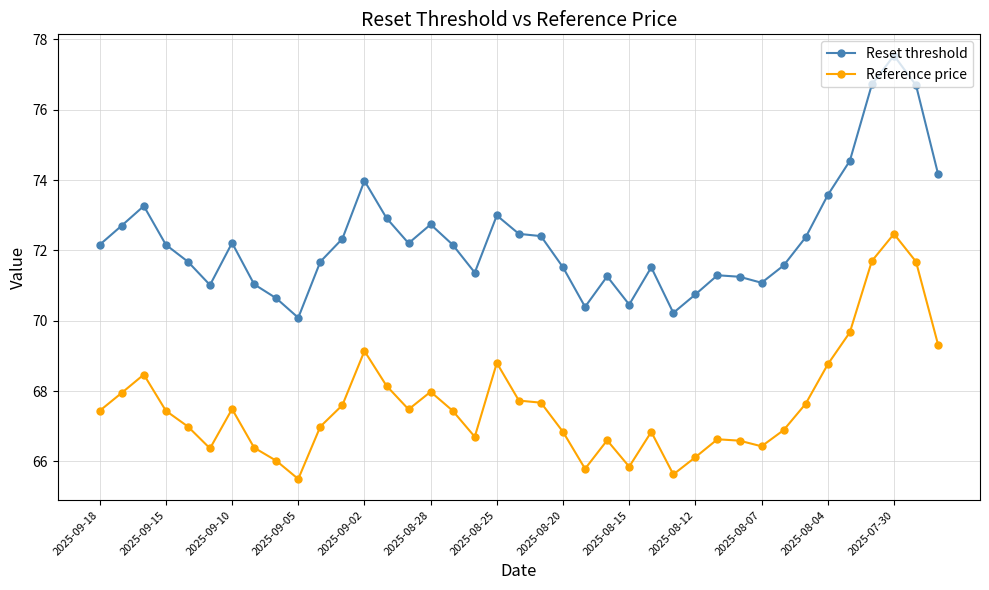

What is the highest value of the Reset threshold series?

77.5